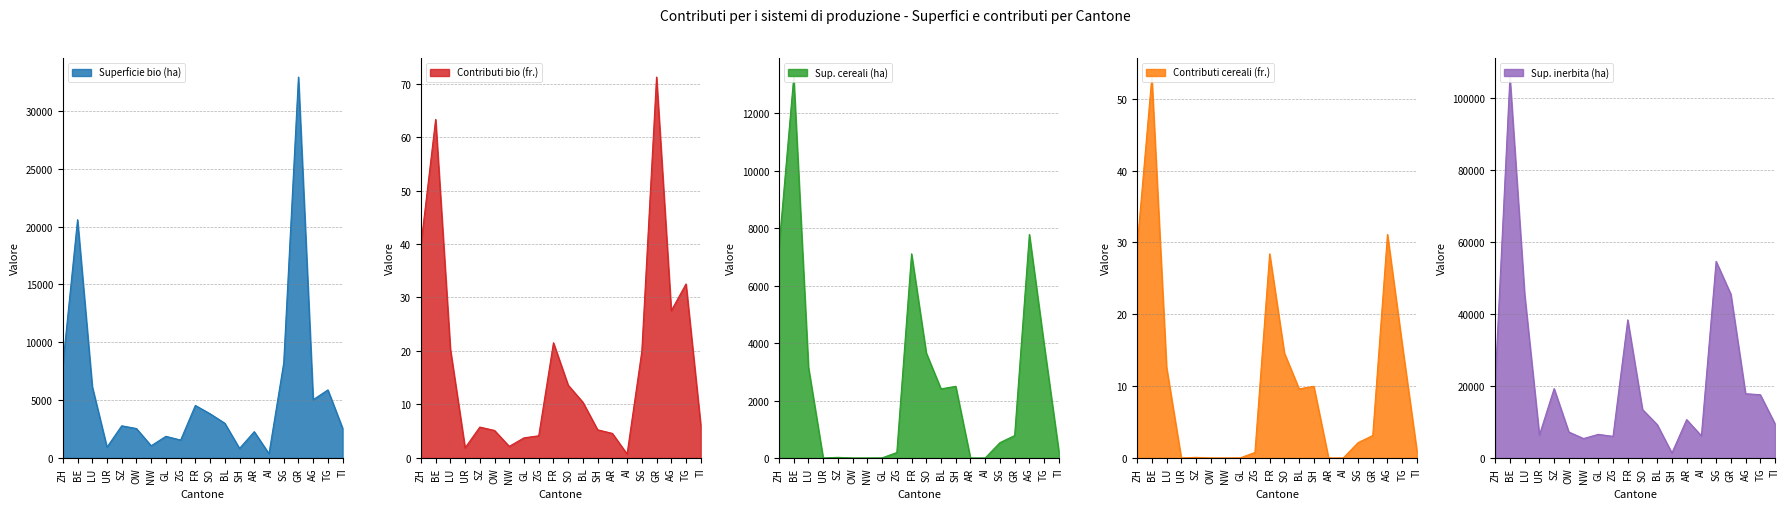

At AR, list the series in order from largest to smallest.

Sup. inerbita (ha), Superficie bio (ha), Contributi bio (fr.), Sup. cereali (ha), Contributi cereali (fr.)